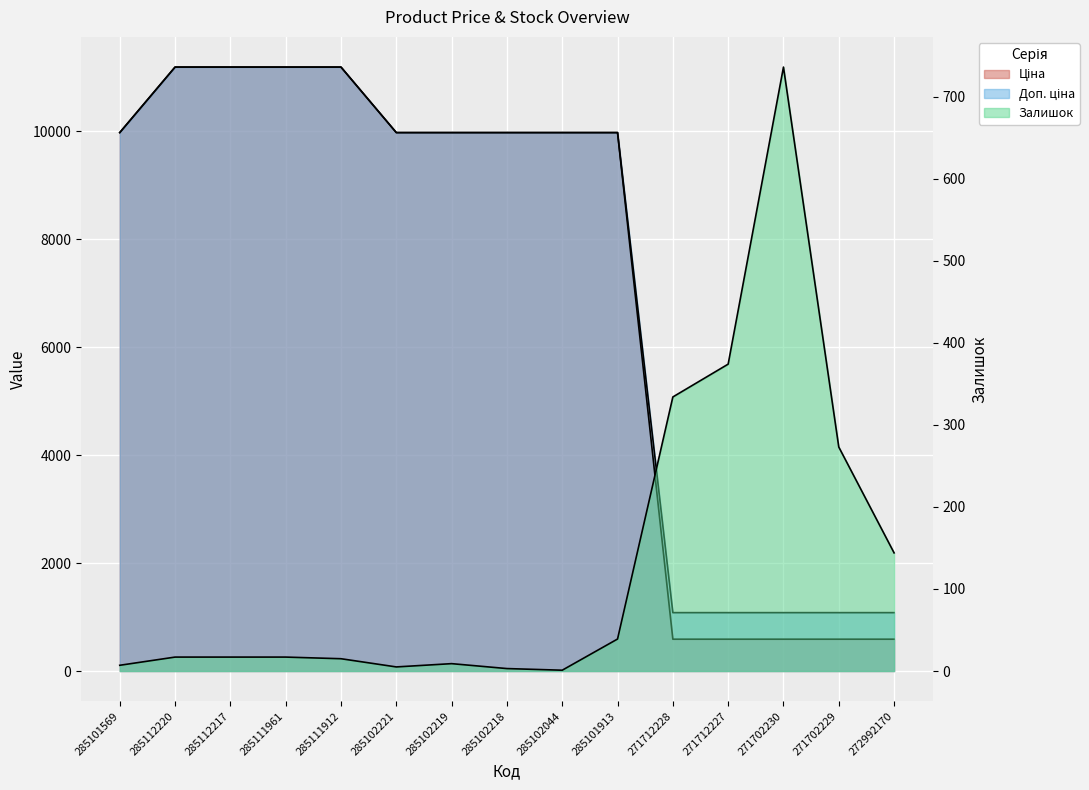

Between 271712228 and 271712227, which is larger?

271712228